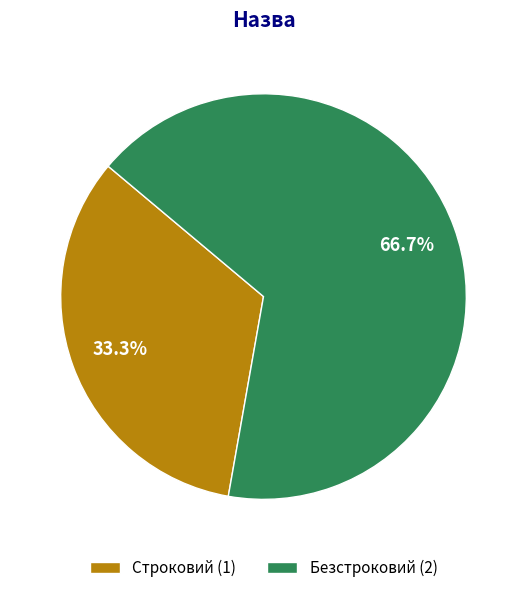

Between Безстроковий (2) and Строковий (1), which is larger?

Безстроковий (2)